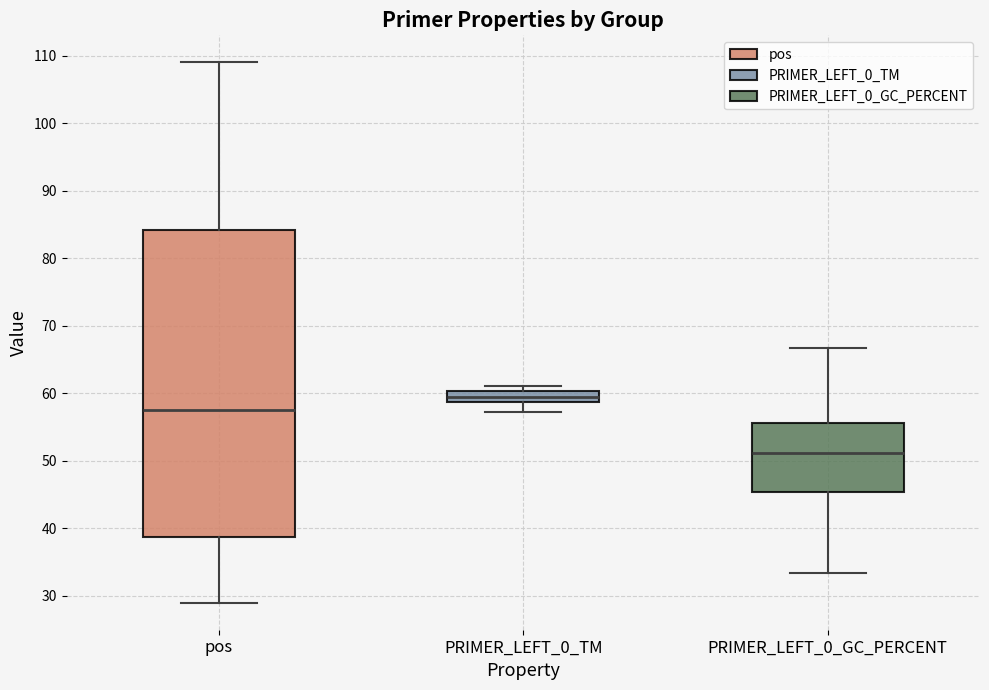

Reading left to right, read every box against the y-axis: the position of its median line, the range the box covers, and the ends of its whiskers. The values are not printed on the chart, so give them approximately, as read against the axis.

pos: median 58, box 39 to 84, whiskers 29 to 109
PRIMER_LEFT_0_TM: median 59 (inside the box), box 59 to 60, whiskers 57 to 61
PRIMER_LEFT_0_GC_PERCENT: median 51, box 45 to 56, whiskers 33 to 67